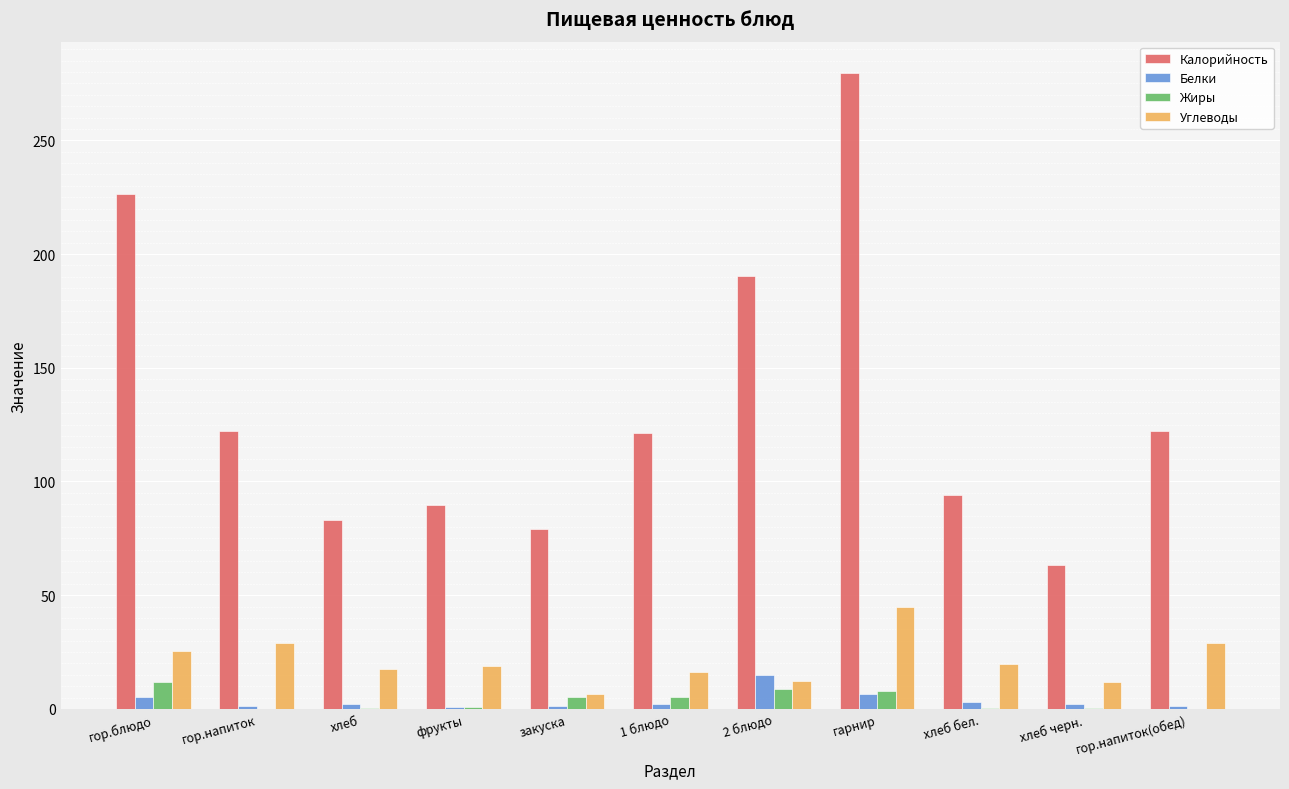

How many categories are shown in the chart?

11